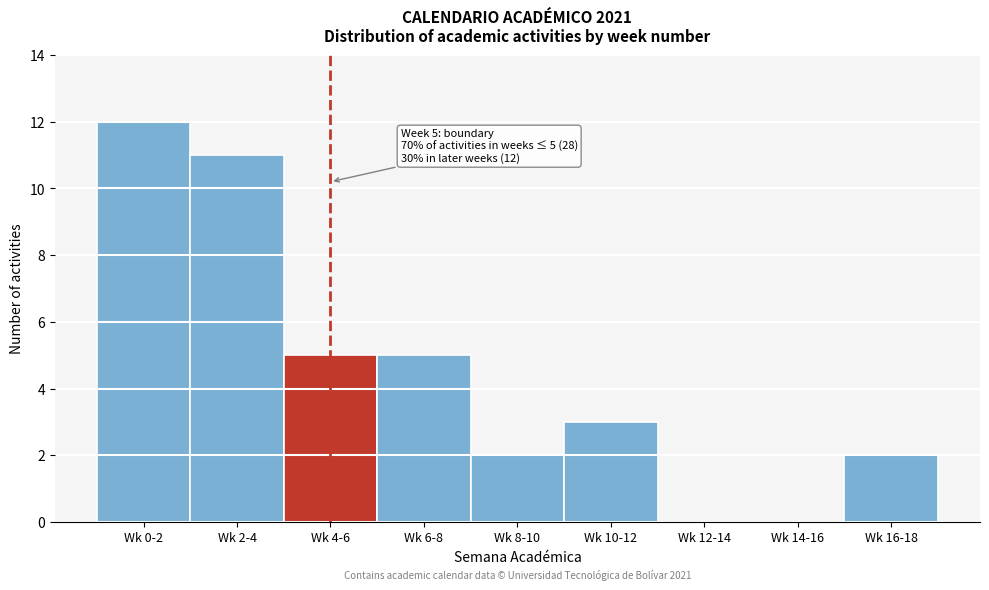

Reading left to right, list all the values displayed in this chart.

Wk 0-2=12	Wk 2-4=11	Wk 4-6=5	Wk 6-8=5	Wk 8-10=2	Wk 10-12=3	Wk 12-14=0	Wk 14-16=0	Wk 16-18=2